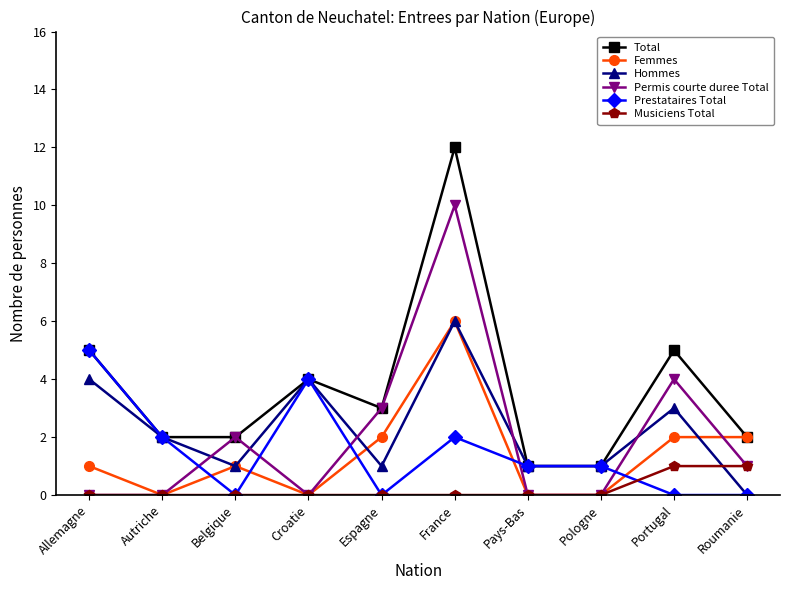

The value of Prestataires Total at Croatie is 2. True or false?

False